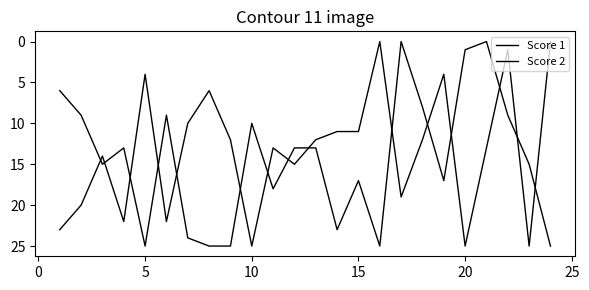

Does the chart have visible grid lines?

No